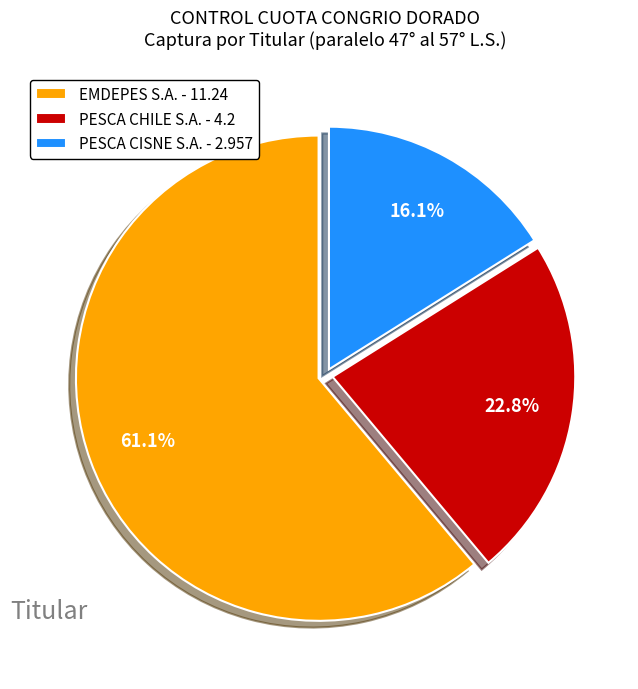

Which category accounts for the majority?

EMDEPES S.A. - 11.24